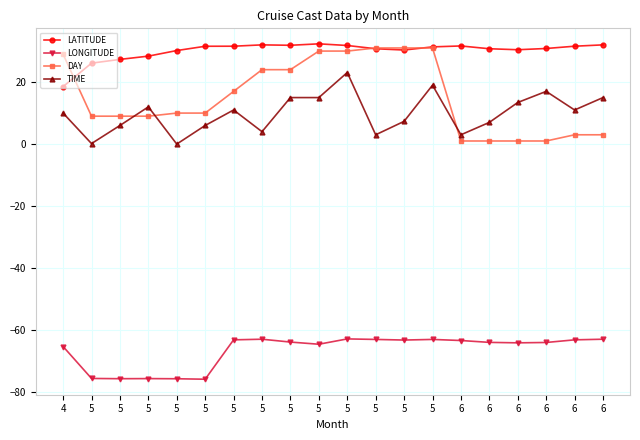

In TIME, how many points are lower than both neighbors (excluding endpoints)?

6